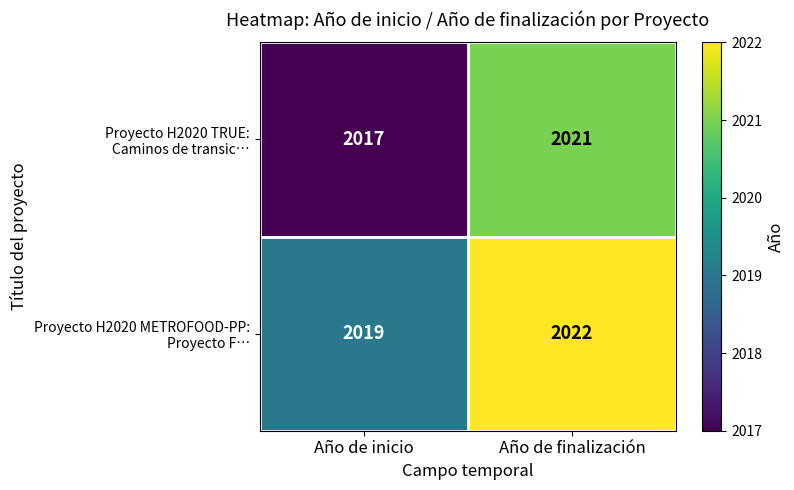

At which category is the sum across all series the highest?

Año de finalización